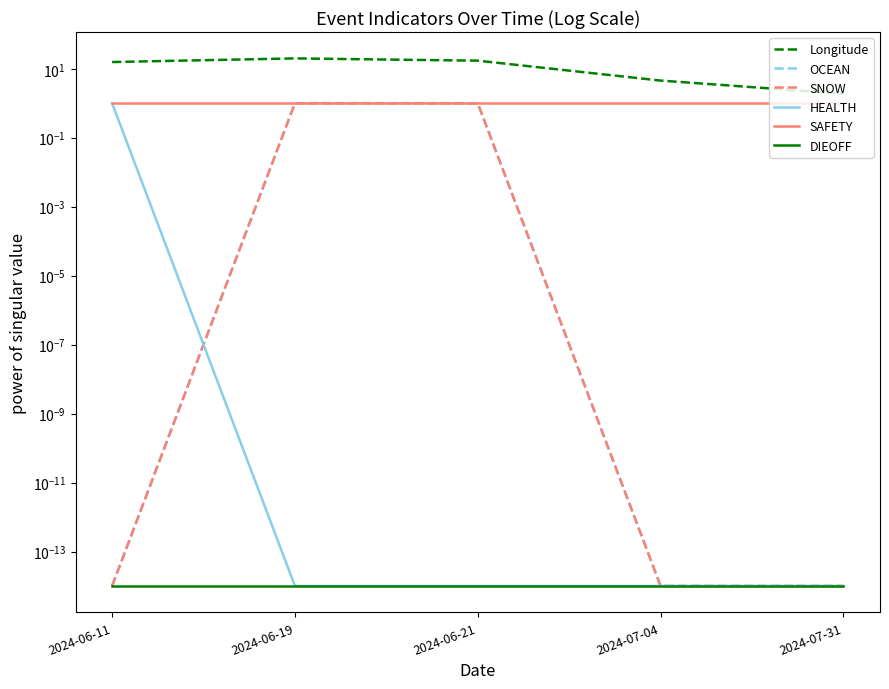

True or false: Longitude has a value of 20.0 at 2024-06-19.

True